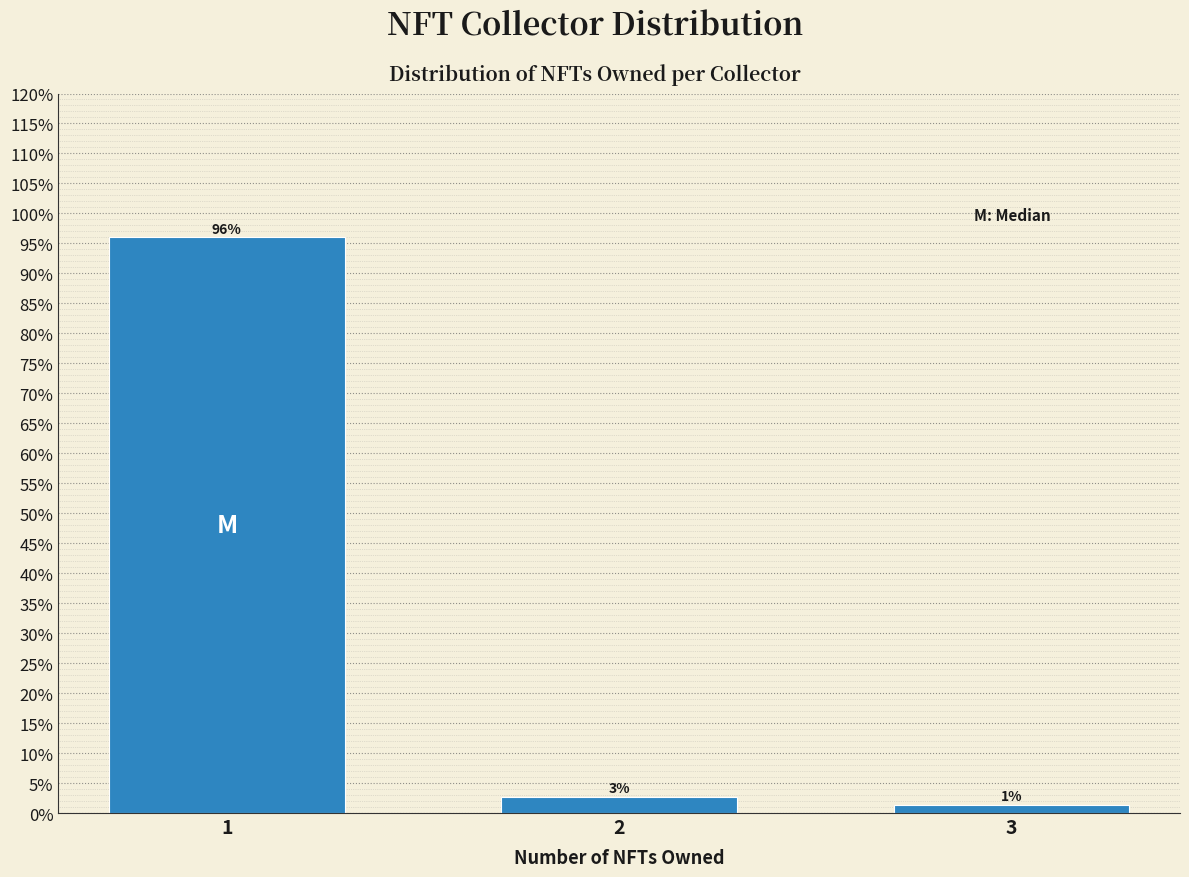

Are the bars horizontal?

No